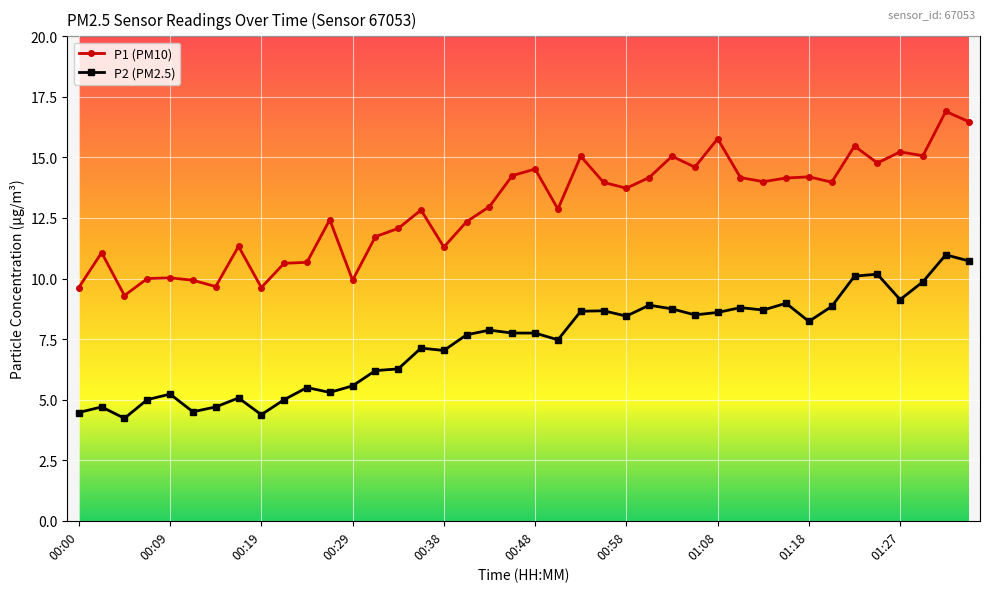

What are all the series names shown in the legend?

P1 (PM10), P2 (PM2.5)